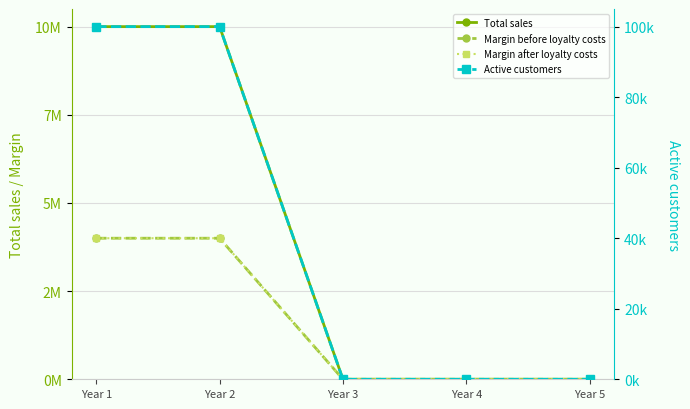

Is it true that Active customers equals 0 at Year 4?

True